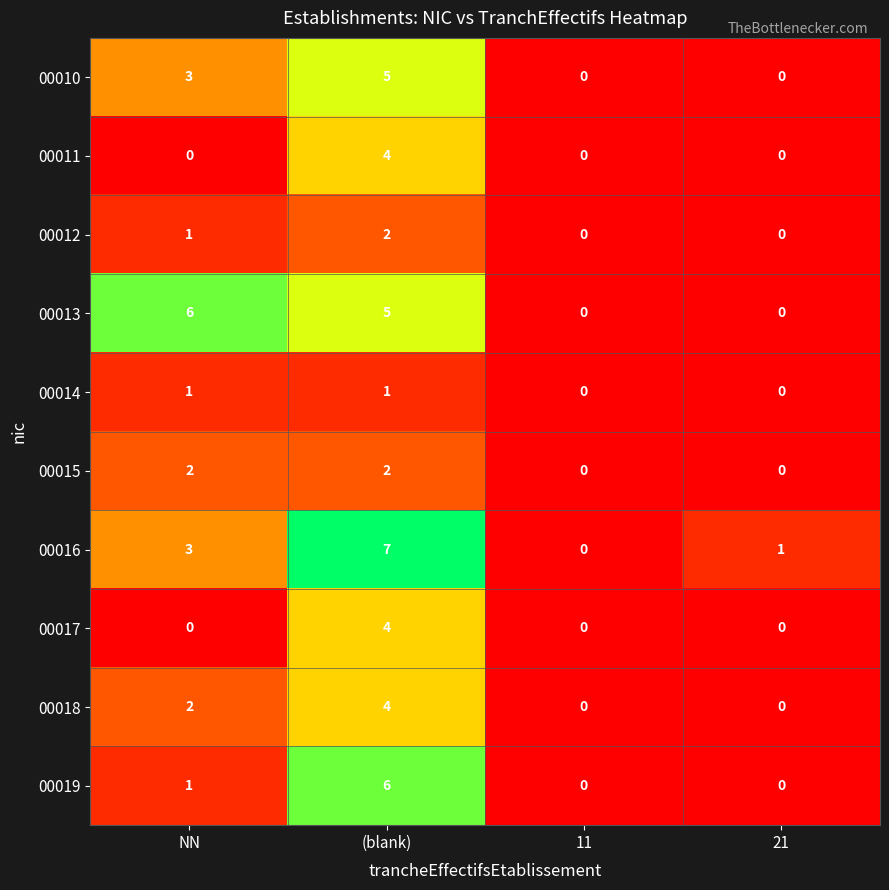

How many positive values does the 00016 series have?

3